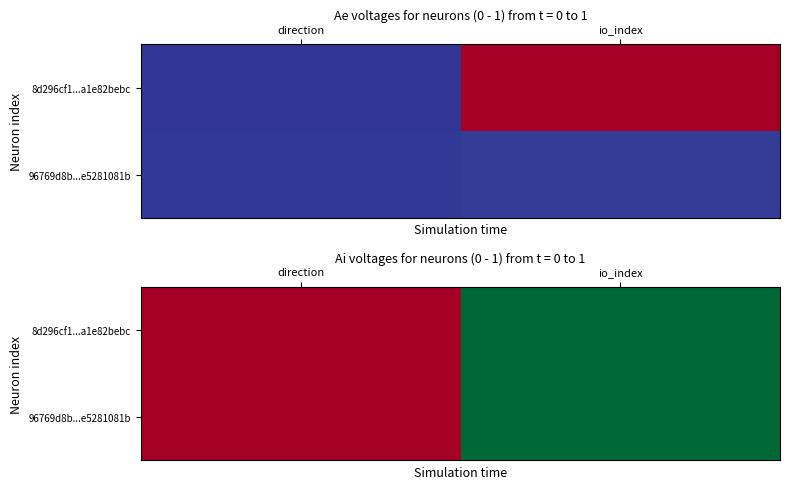

What is the difference between the maximum and minimum values in the 8d296cf1...a1e82bebc series?

0.3